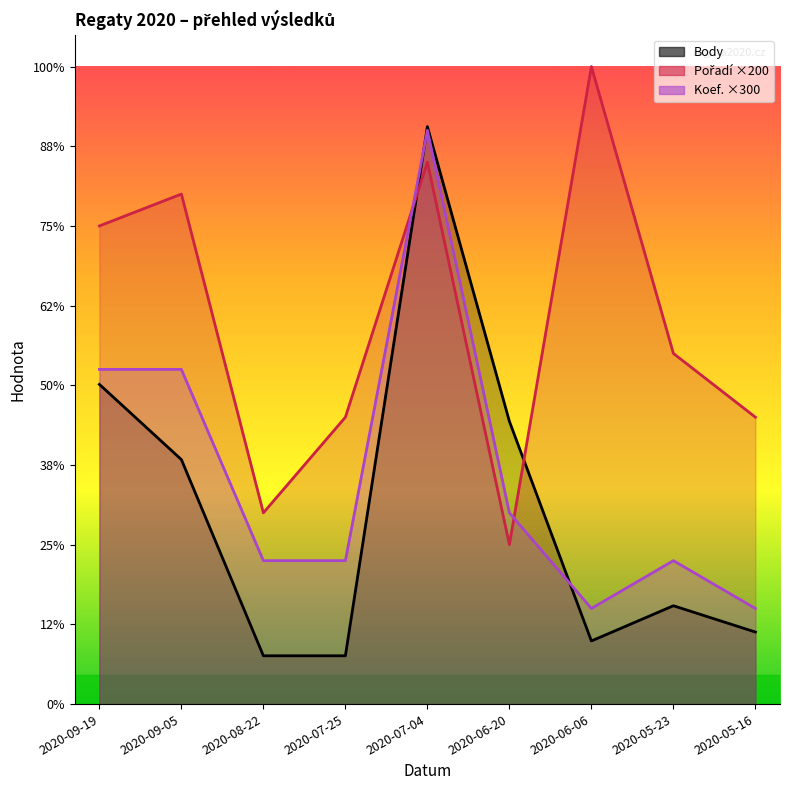

Where do Pořadí and Body first cross each other?

2020-07-25 and 2020-07-04